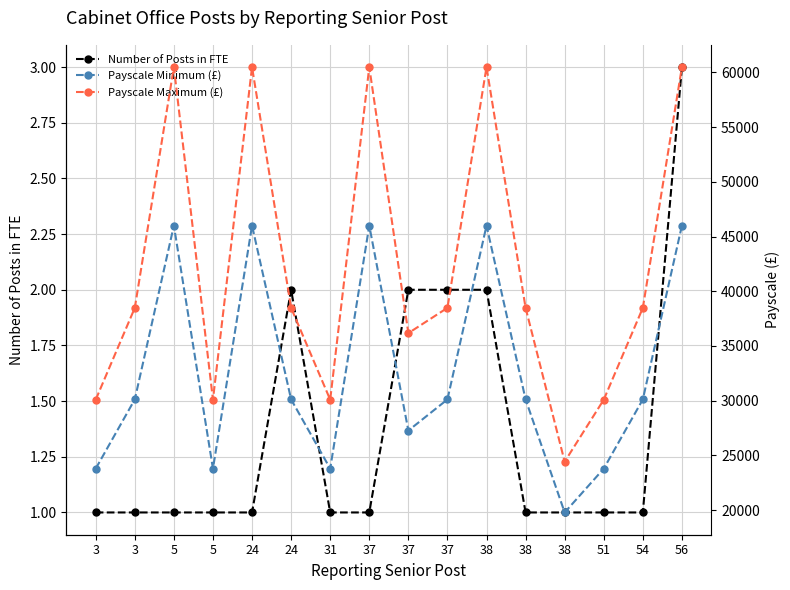

True or false: Number of Posts in FTE has a value of 2 at 37.

True